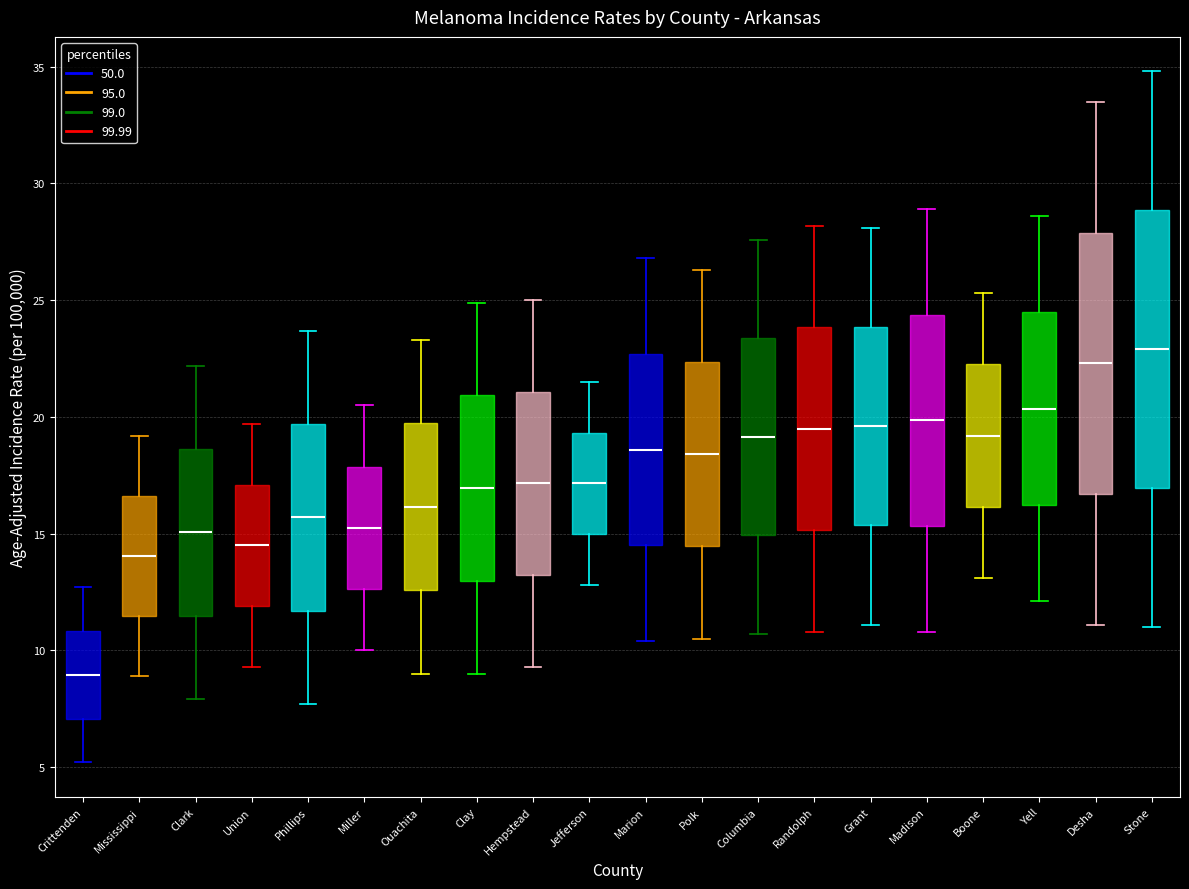

Comparing the boxes themselves (not the whiskers), which one is the tallest?

Stone